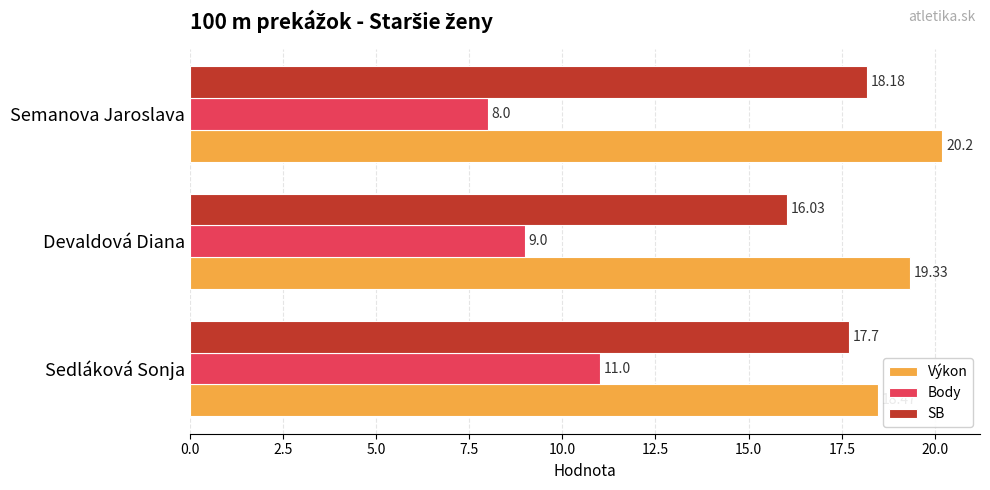

At how many categories does at least one series exceed 12?

3